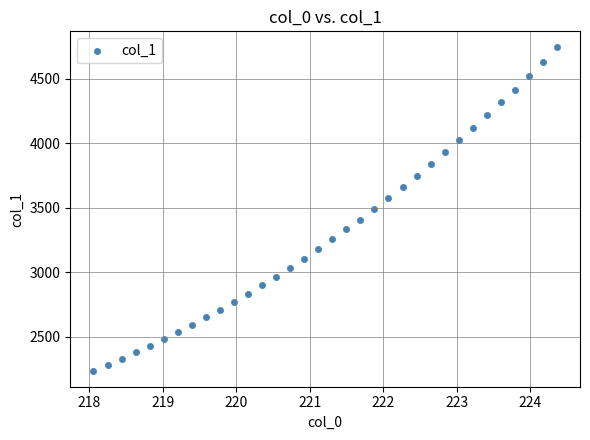

What is the range of X values (max minus min)?

6.3